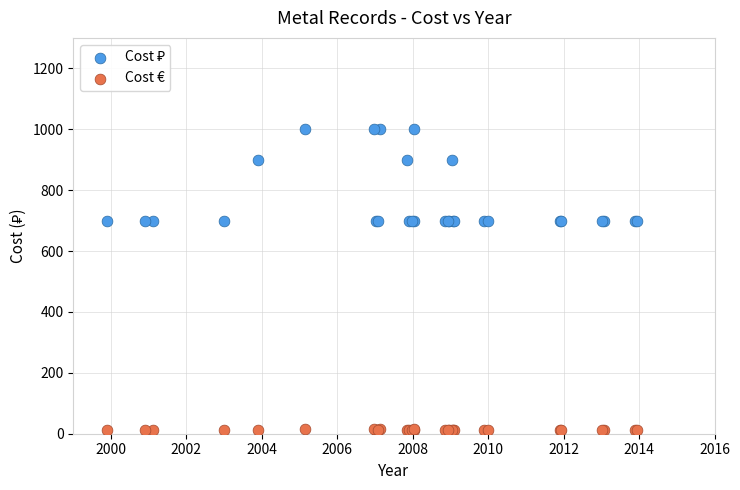

Which series reaches the minimum Y coordinate?

Cost €